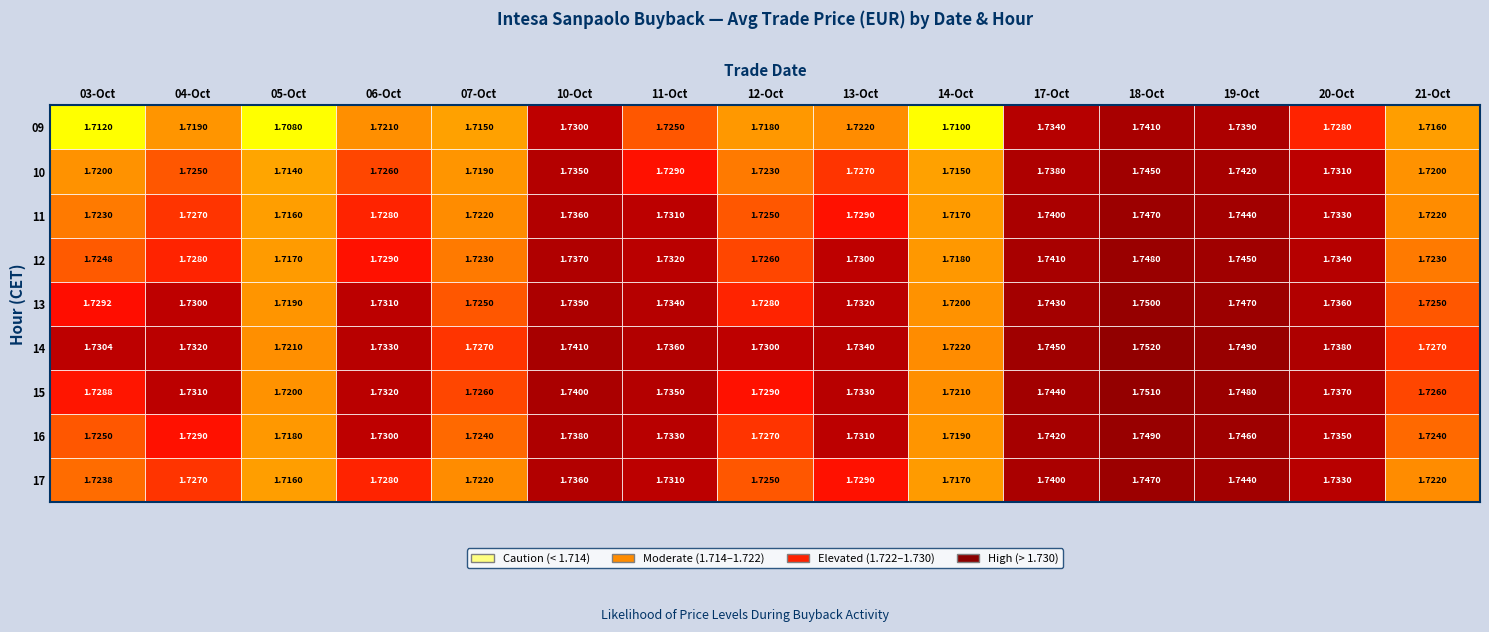

List the labels in order of 14 value, largest first.

11, 12, 10, 5, 13, 6, 8, 3, 1, 0, 7, 4, 14, 9, 2